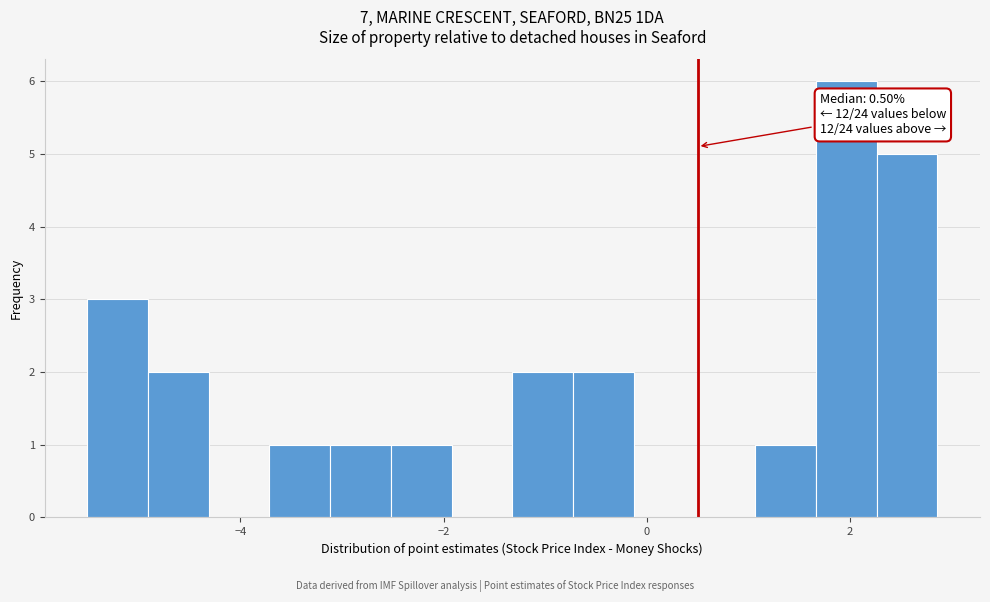

Around what value on the x-axis is the tallest bar? Give the approximate position of its centre, as read against the axis.

2.0